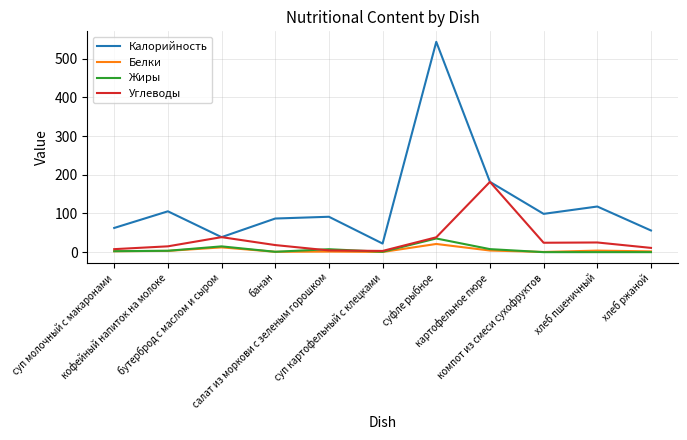

Is it true that Углеводы equals 7.7 at суп молочный с макаронами?

True